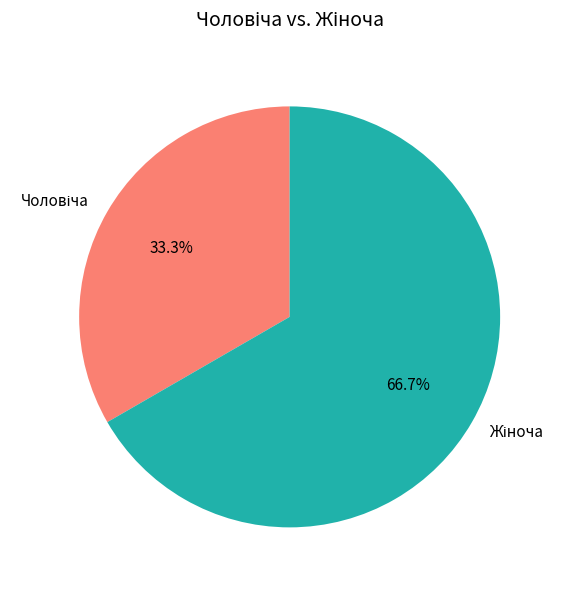

How many slices are in this pie chart?

2